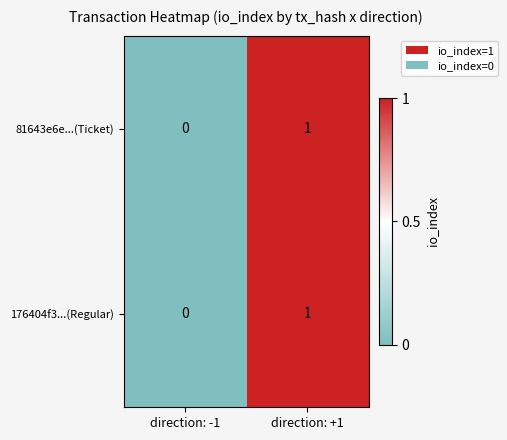

Reading right to left, what are all the values shown in this chart?

81643e6e...(Ticket): direction: +1=1	direction: -1=0
176404f3...(Regular): direction: +1=1	direction: -1=0